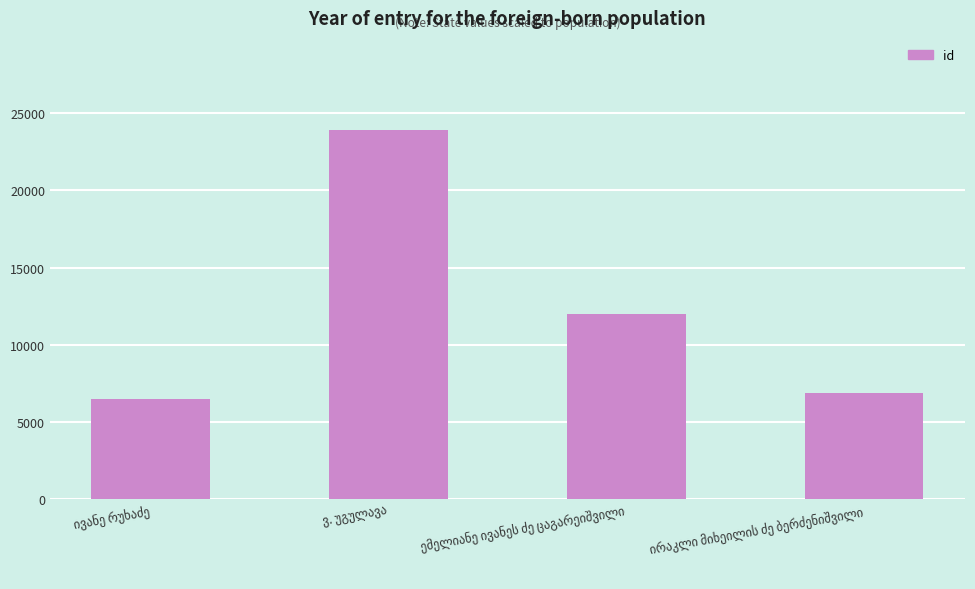

What is the greatest value displayed?

23896